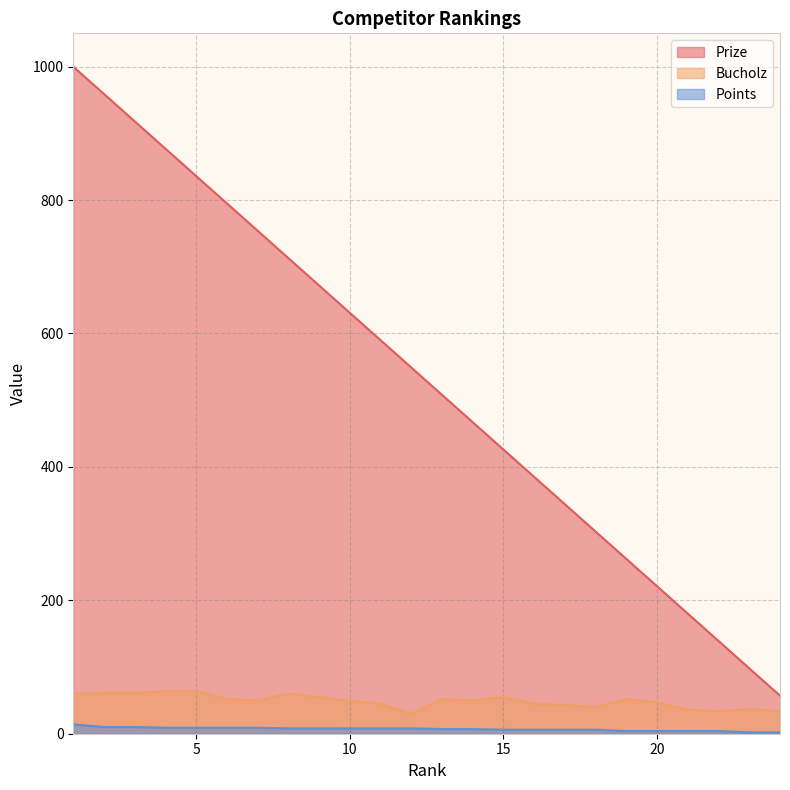

Which series has the largest total across all categories?

Prize